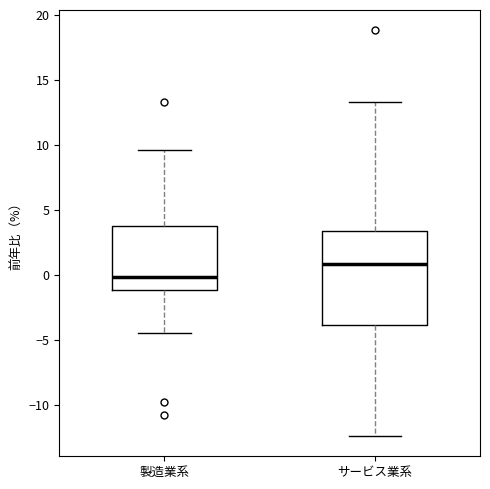

Comparing the boxes themselves (not the whiskers), which one is the tallest?

サービス業系